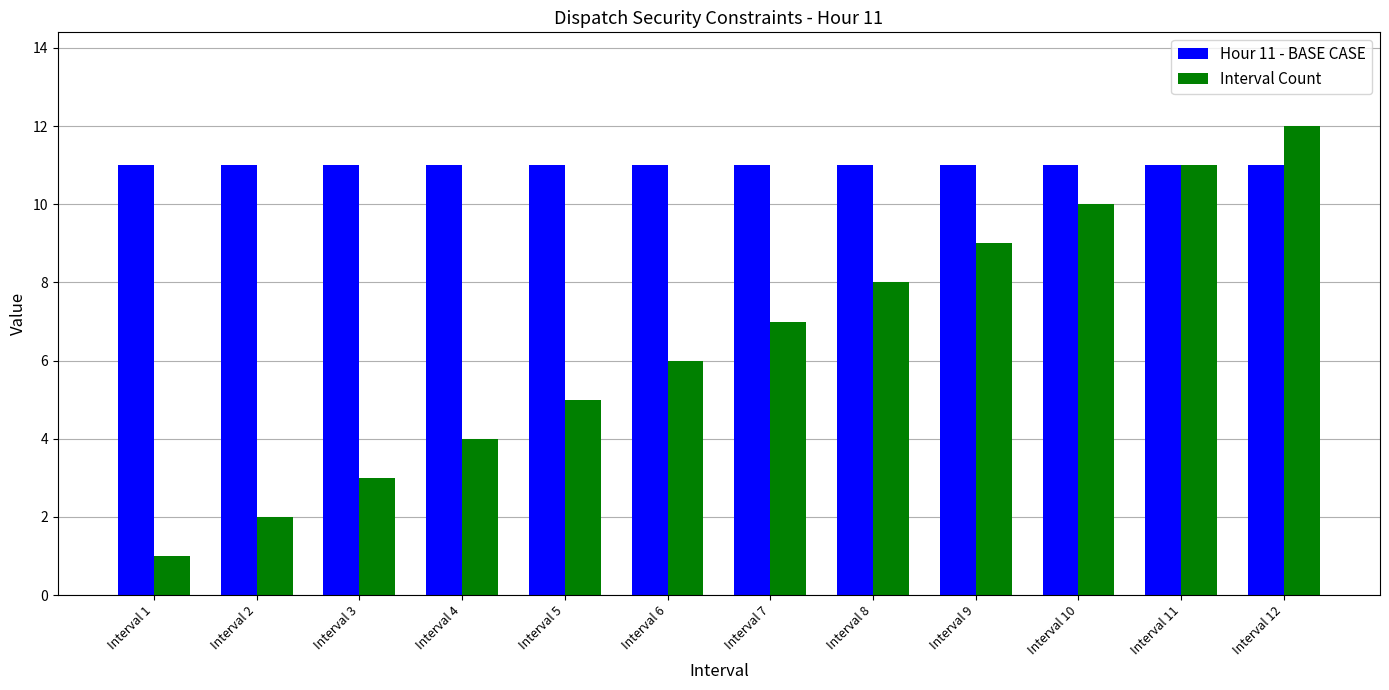

The Interval Count series shows 10 at Interval 10. True or false?

True